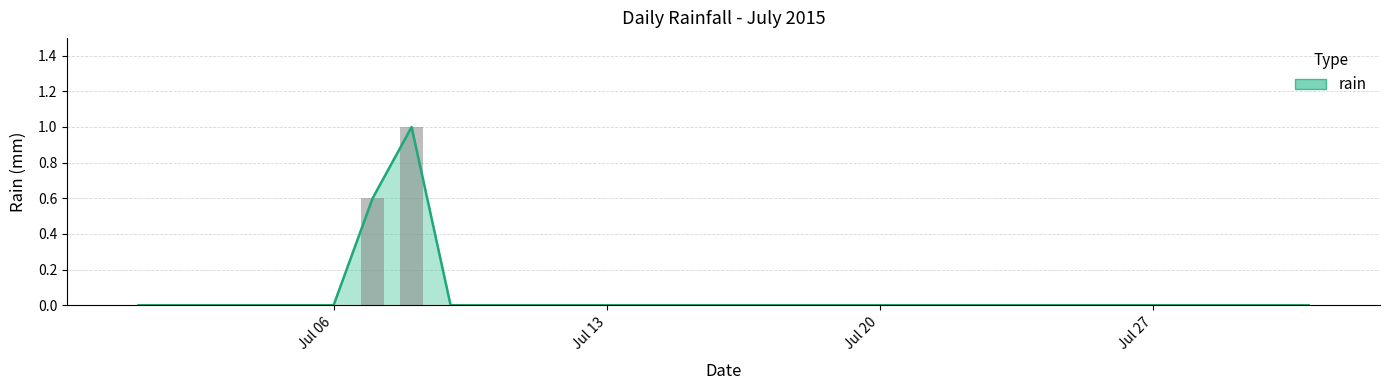

List the labels in order of value, largest first.

2015-07-08, 2015-07-07, 2015-07-01, 2015-07-02, 2015-07-03, 2015-07-04, 2015-07-05, 2015-07-06, 2015-07-09, 2015-07-10, 2015-07-11, 2015-07-12, 2015-07-13, 2015-07-14, 2015-07-15, 2015-07-16, 2015-07-17, 2015-07-18, 2015-07-19, 2015-07-20, 2015-07-21, 2015-07-22, 2015-07-23, 2015-07-24, 2015-07-25, 2015-07-26, 2015-07-27, 2015-07-28, 2015-07-29, 2015-07-30, 2015-07-31